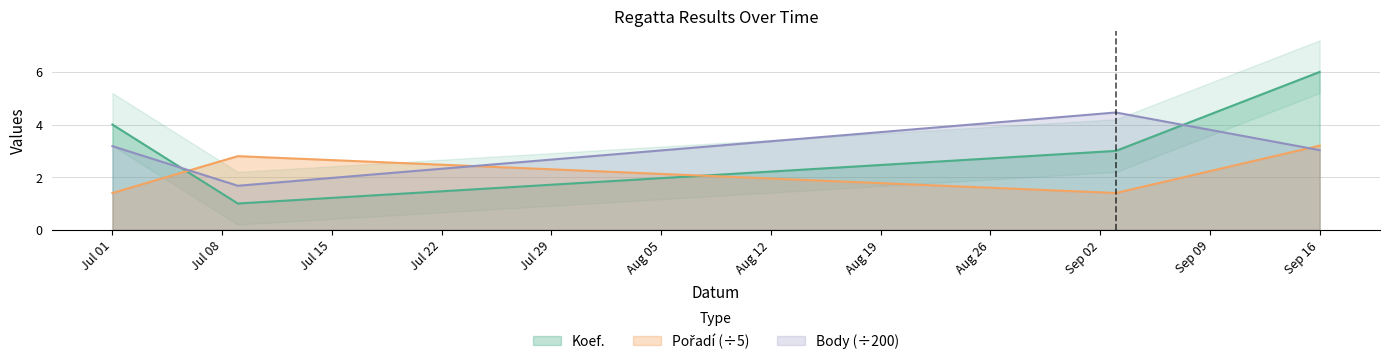

Is it true that Koef. equals 2.8 at Jul 01?

False